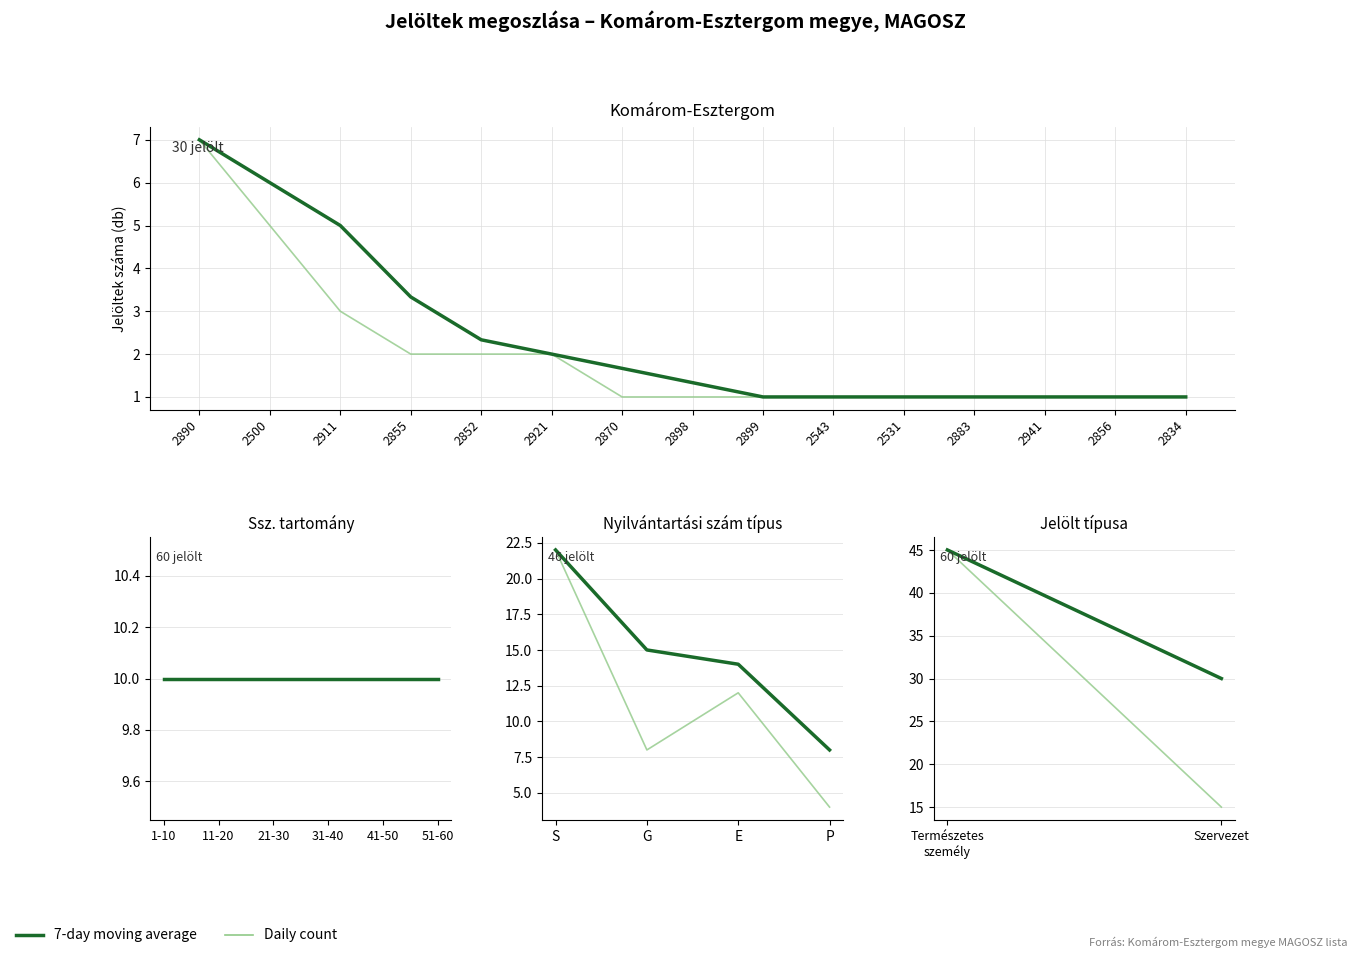

At how many categories does at least one series exceed 36?

1